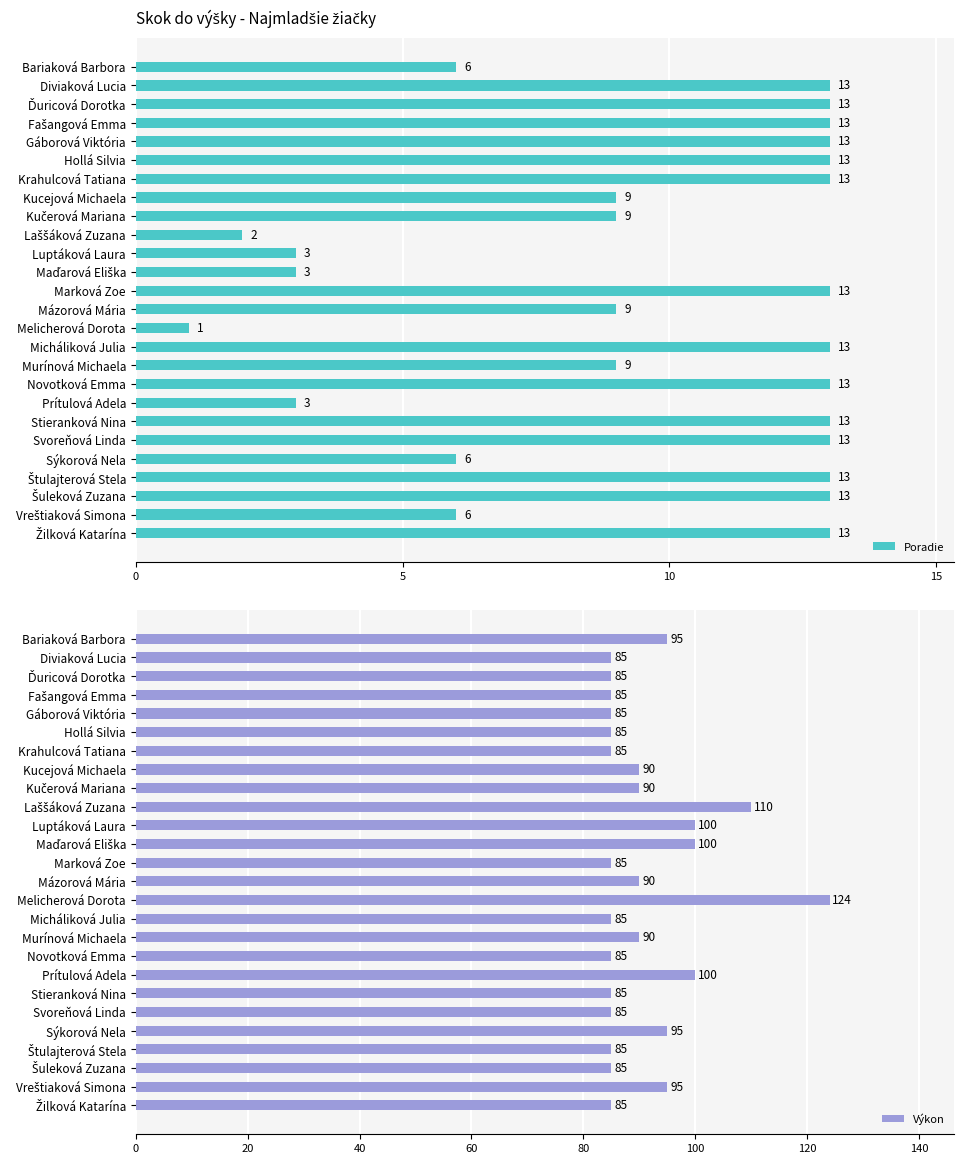

What is the maximum value shown in the chart?

124